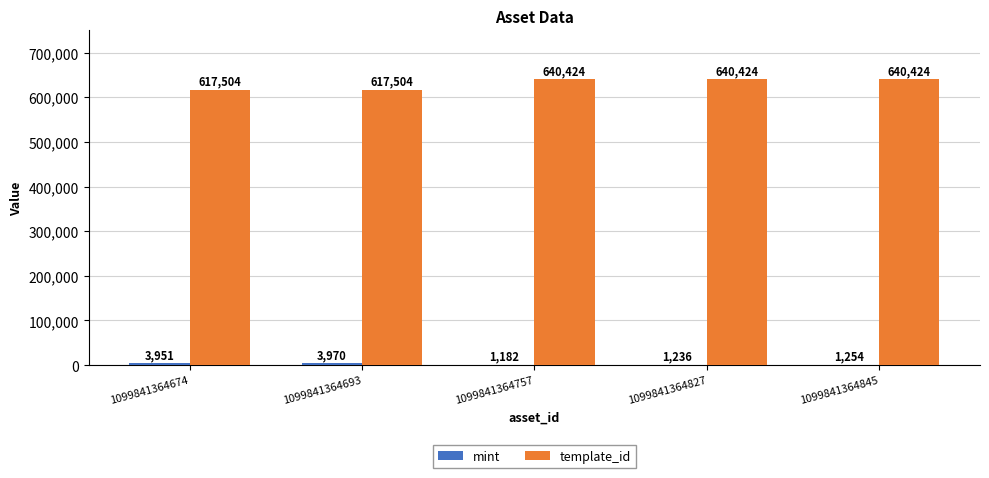

Does the chart contain stacked bars?

No